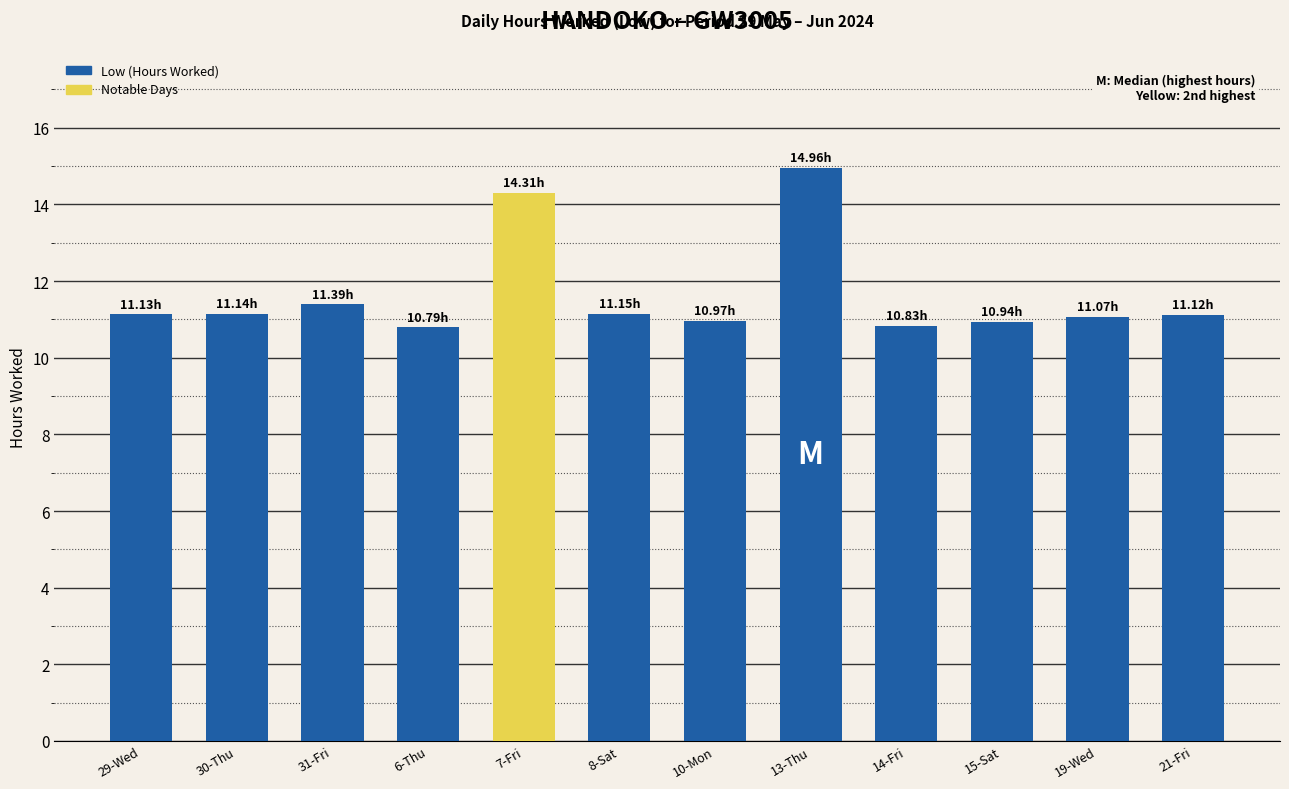

What is the ratio of the value at 7-Fri to the value at 13-Thu?

1.0